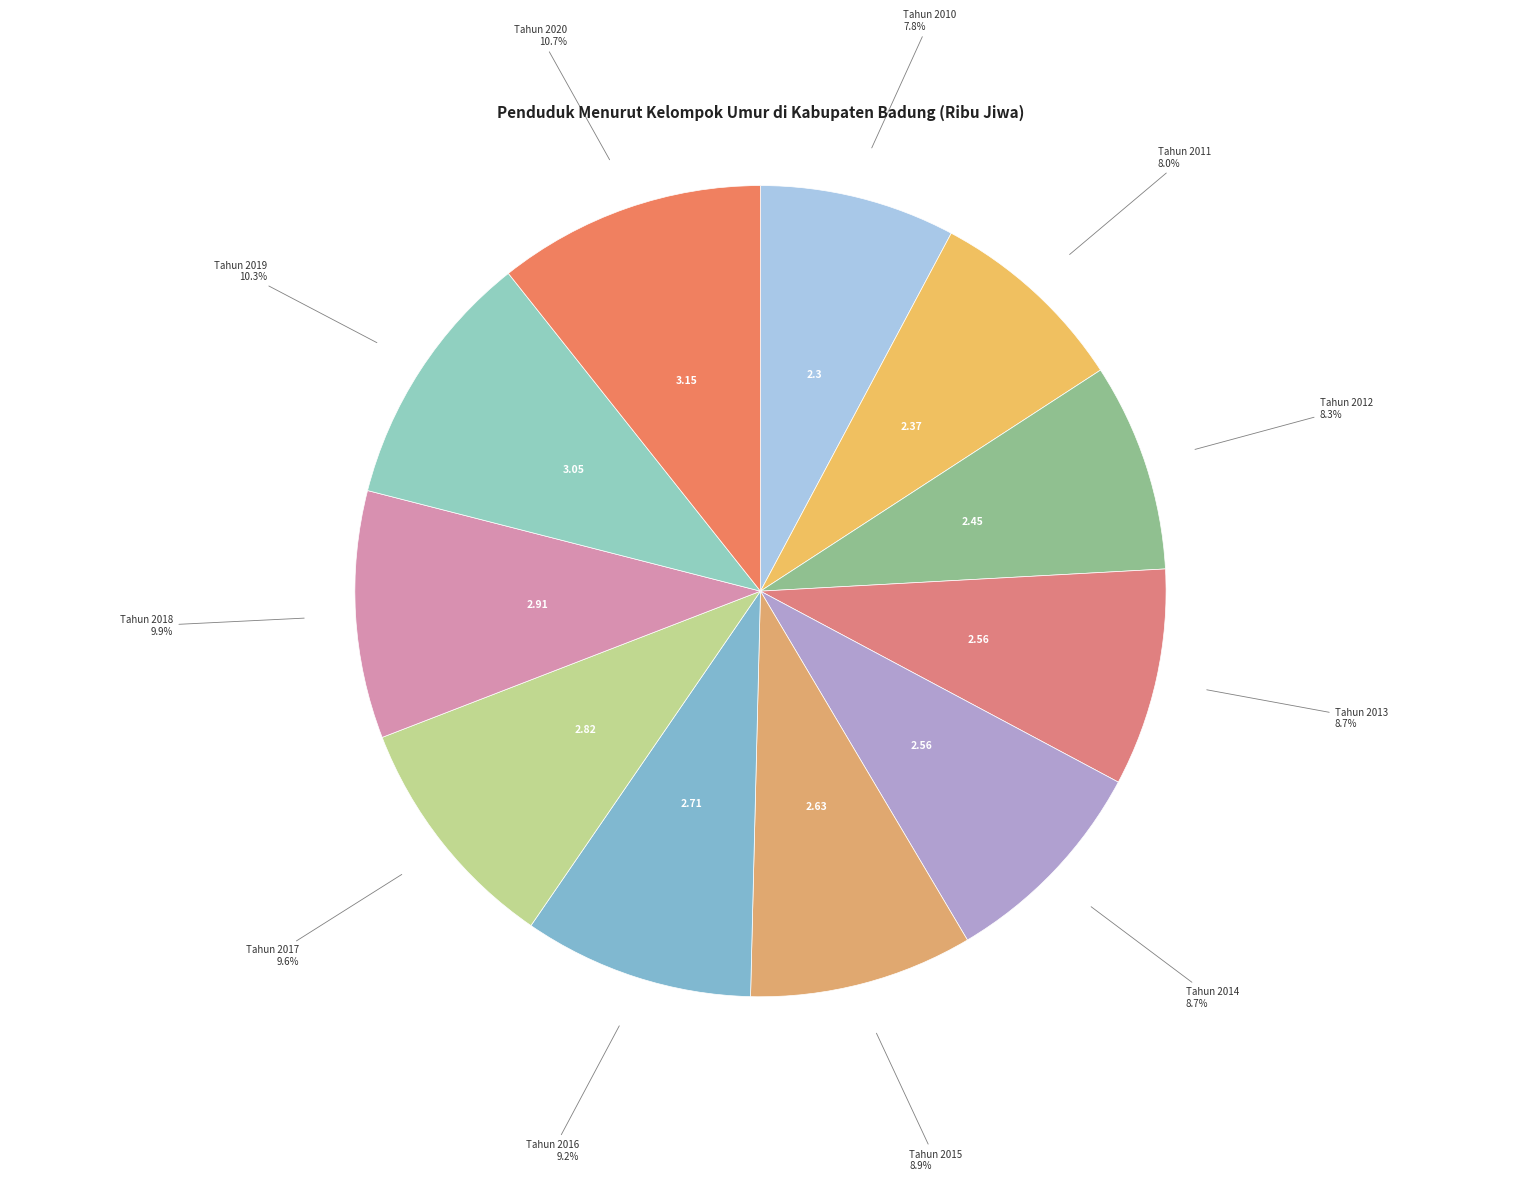

Does any single category account for the majority?

No